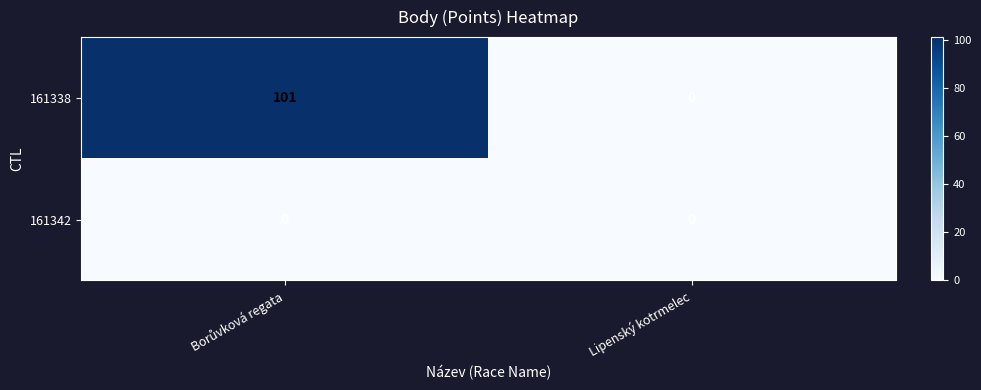

How many series are shown in this chart?

2